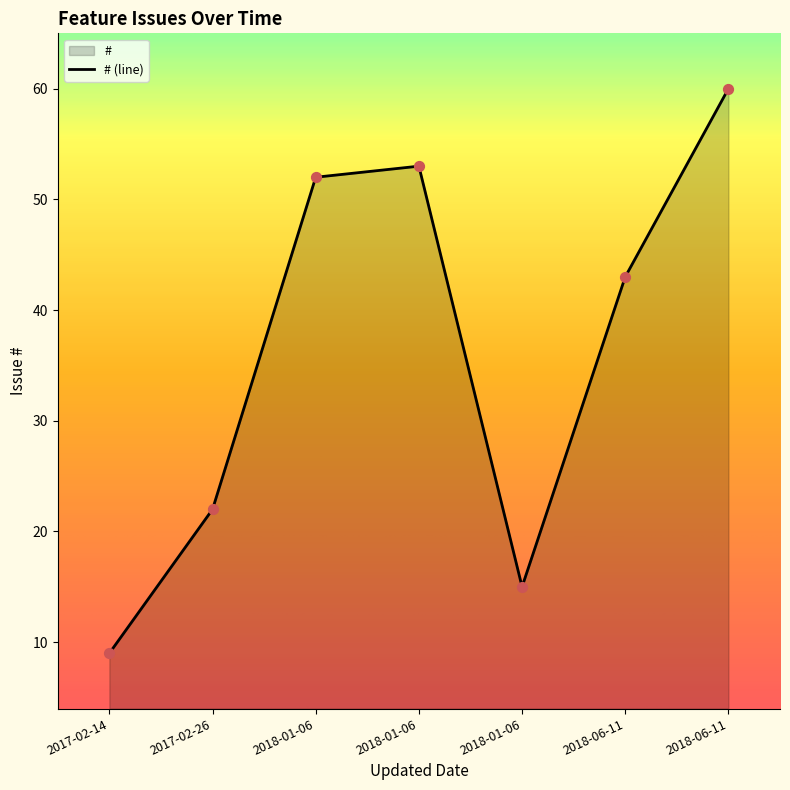

Which has a higher value, 2018-01-06 or 2017-02-26?

2018-01-06